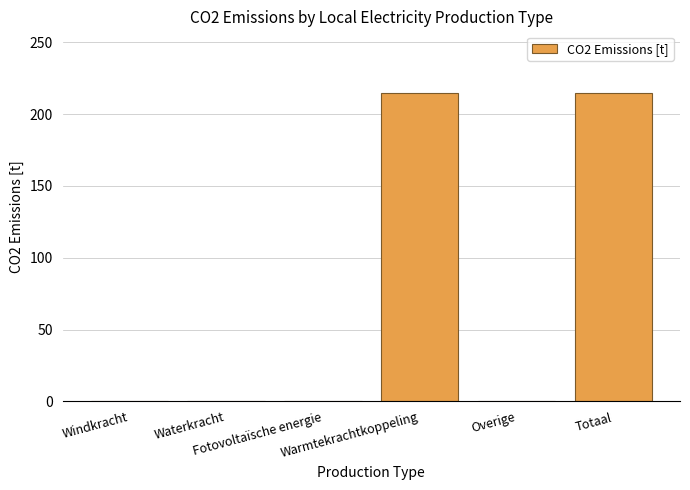

The chart shows a value of -137.2 at Fotovoltaïsche energie. True or false?

False